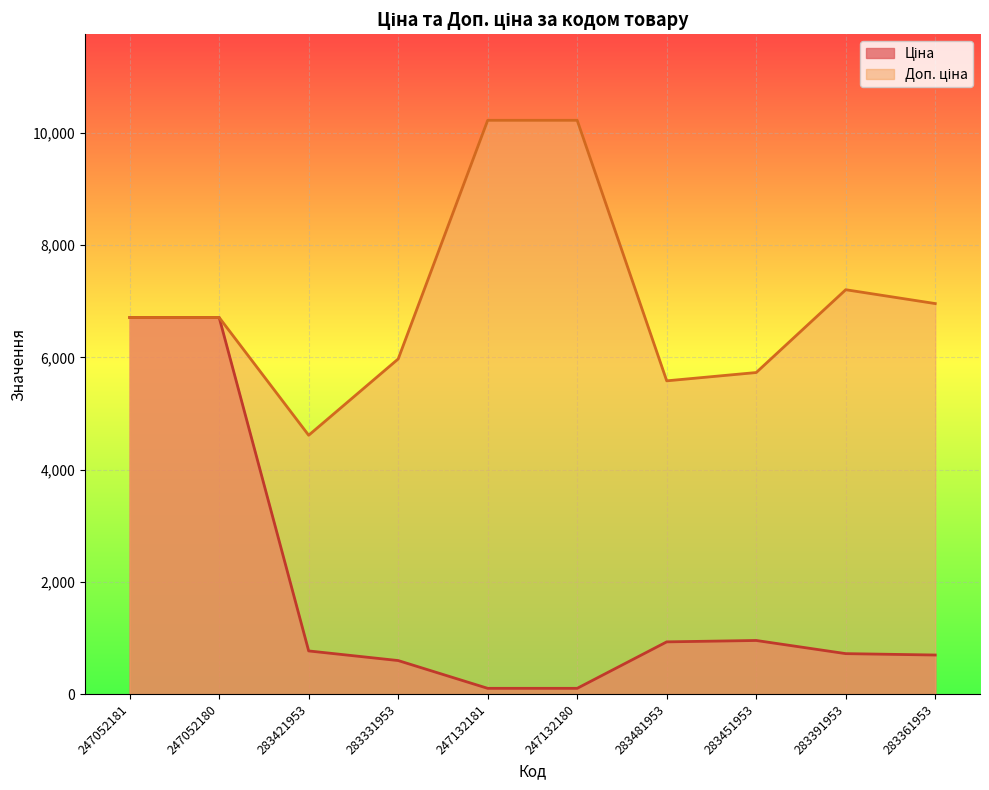

The value of Ціна at 283391953 is 720.8. True or false?

True